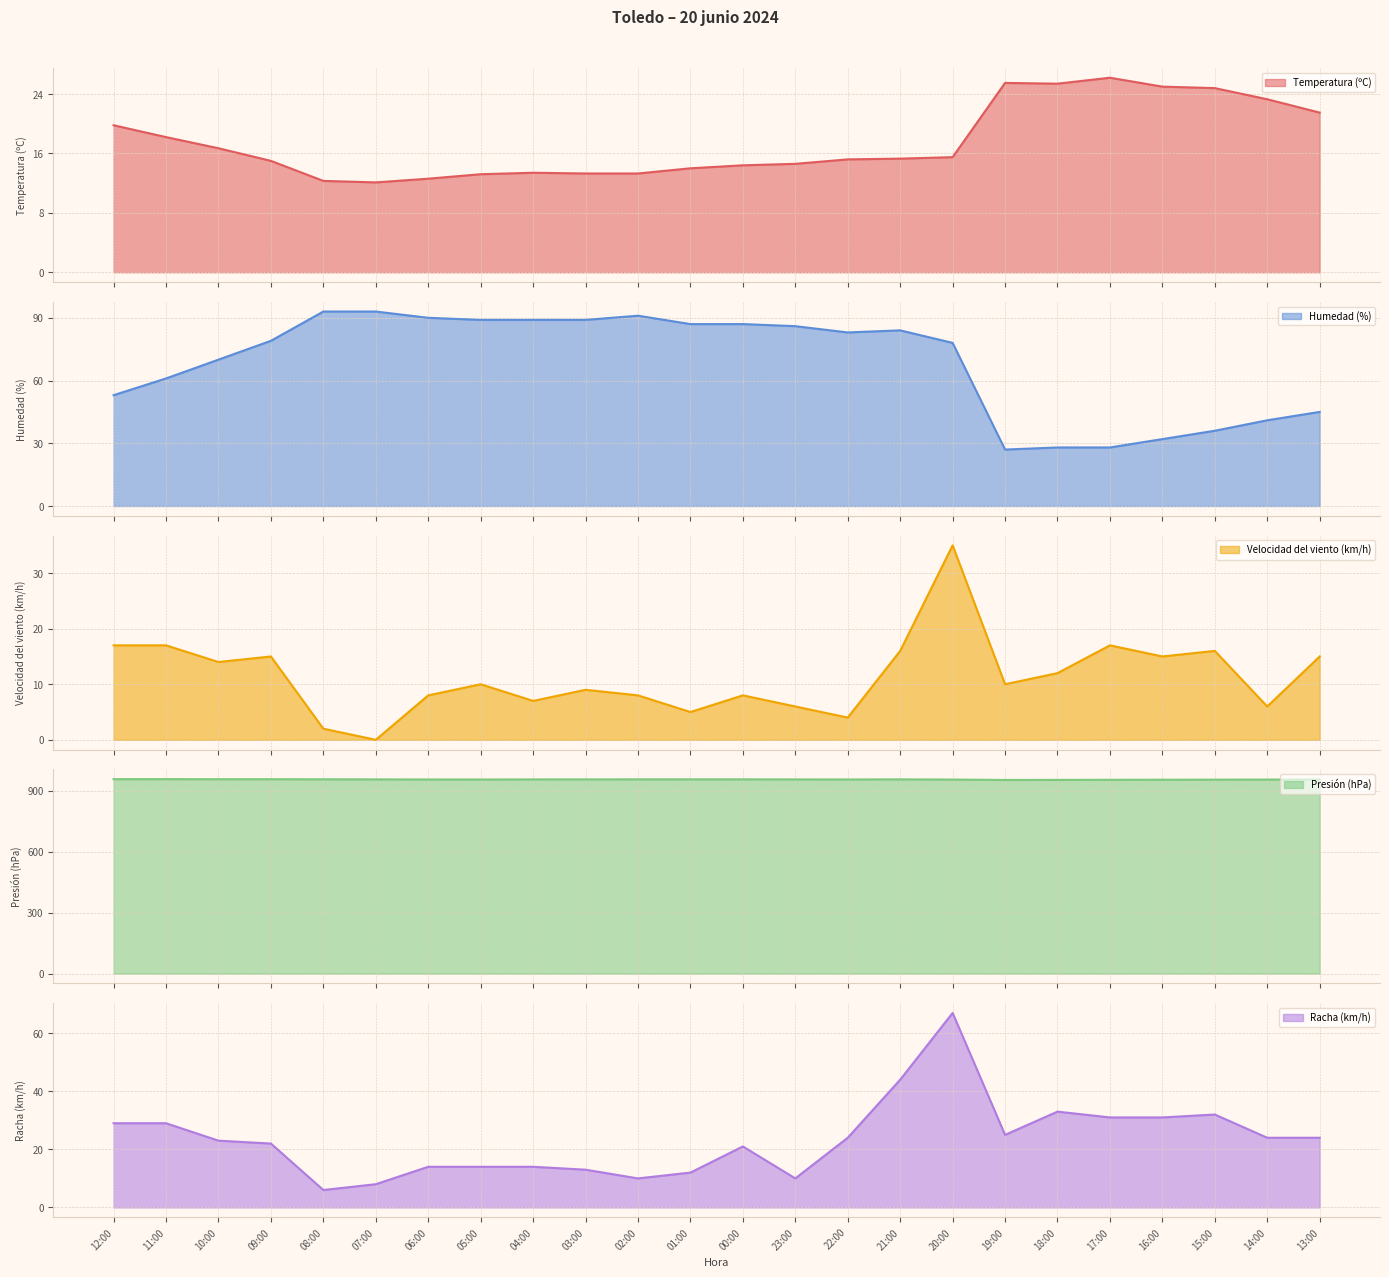

At which label does Temperatura (ºC) first exceed 15?

12:00